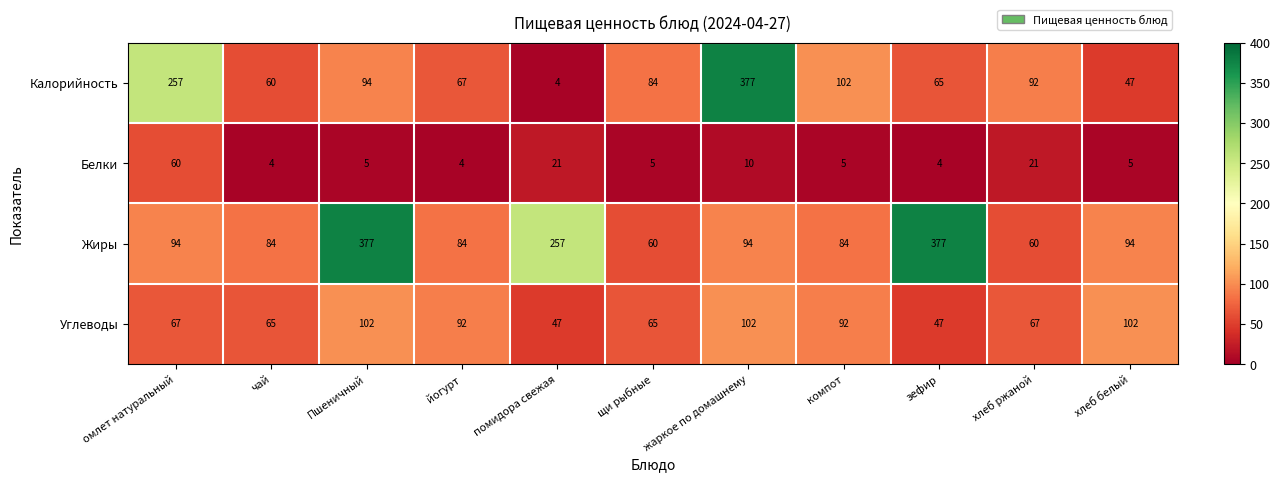

At Пшеничный, list the series in order from largest to smallest.

Жиры, Углеводы, Калорийность, Белки